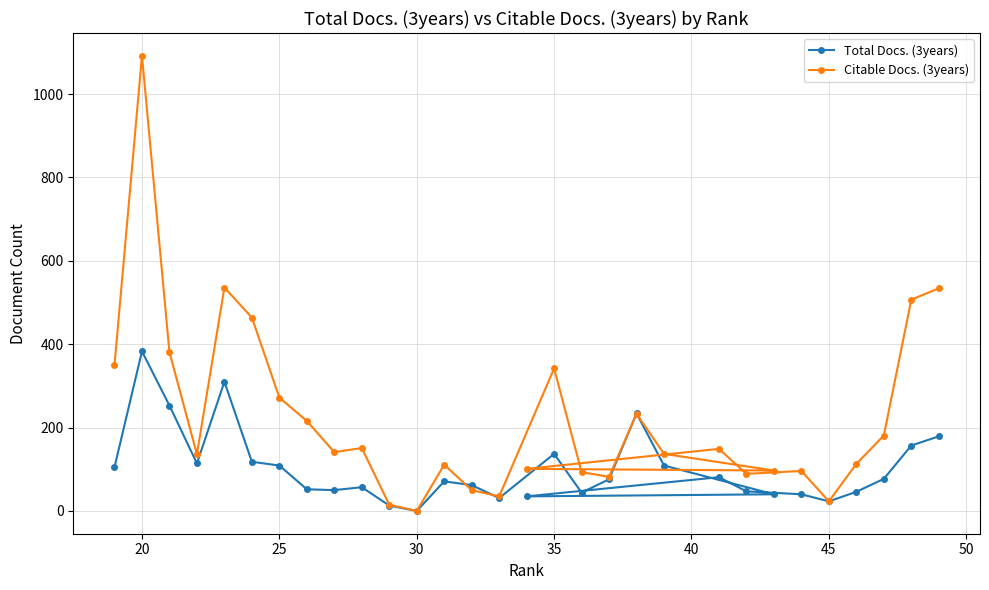

What are all the series names shown in the legend?

Total Docs. (3years), Citable Docs. (3years)